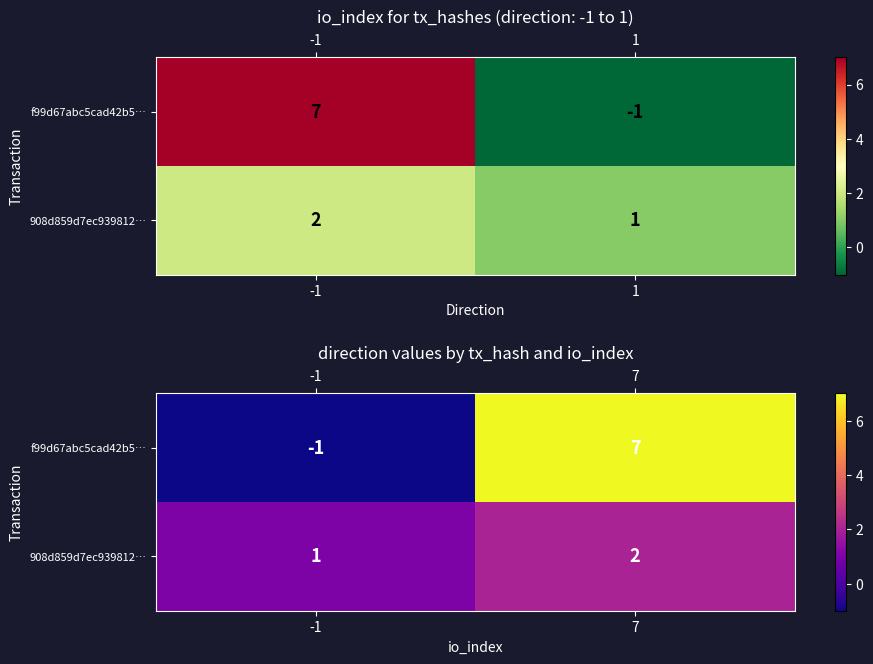

The 908d859d7ec939812… series shows 1 at 7. True or false?

False